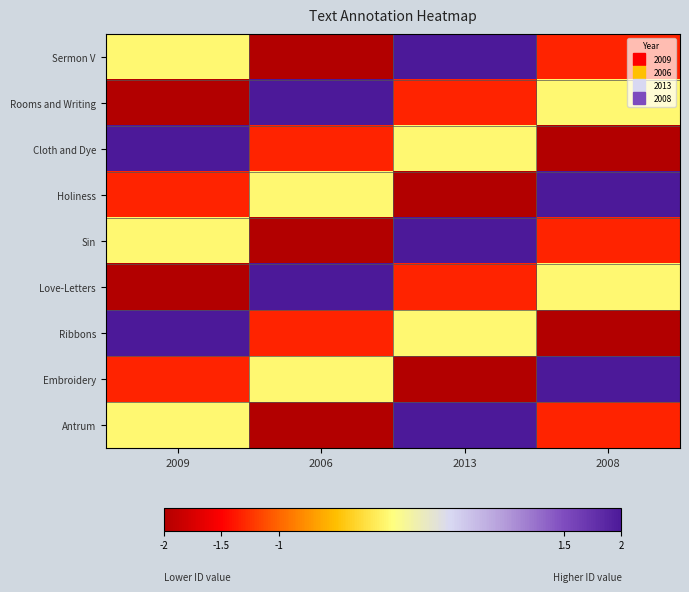

Rank the series by their maximum value, from highest to lowest.

Sermon V, Rooms and Writing, Cloth and Dye, Holiness, Sin, Love-Letters, Ribbons, Embroidery, Antrum